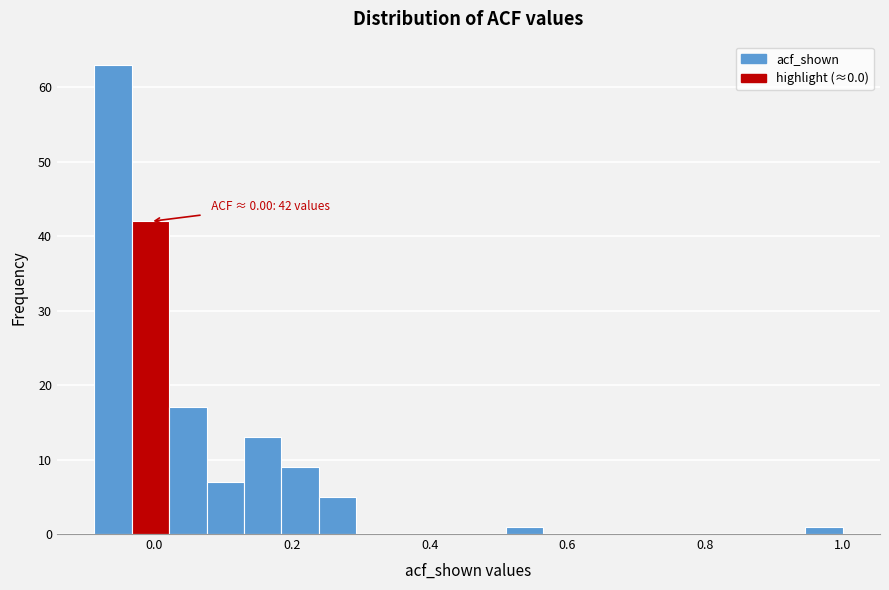

Around what value on the x-axis is the tallest bar? Give the approximate position of its centre, as read against the axis.

-0.06